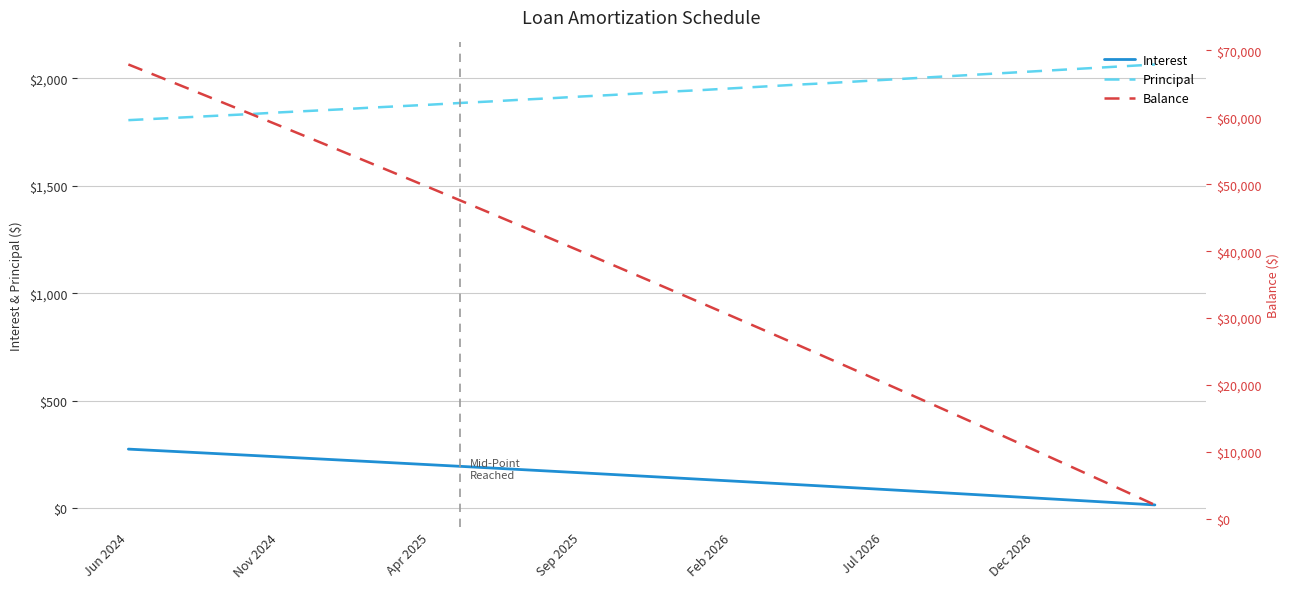

Which category has the highest value across all series?

Jun 2024